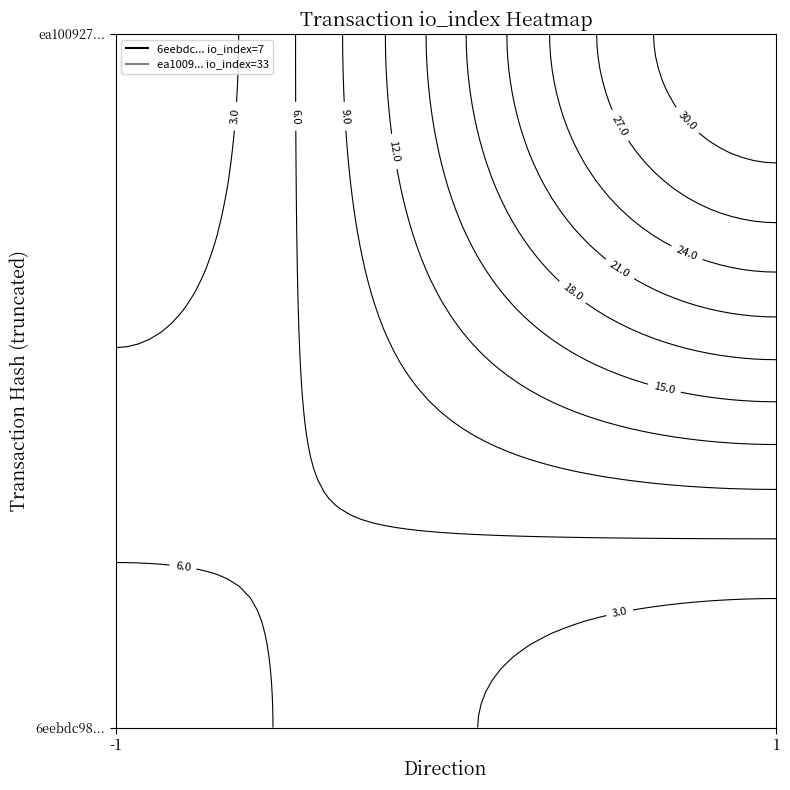

Is the value of 6eebdc989968570e4ece8d748d6ae732ef071fe at io_index greater than the value of ea100927e424862118131b4a4fb21ae77194f66 at direction?

Yes